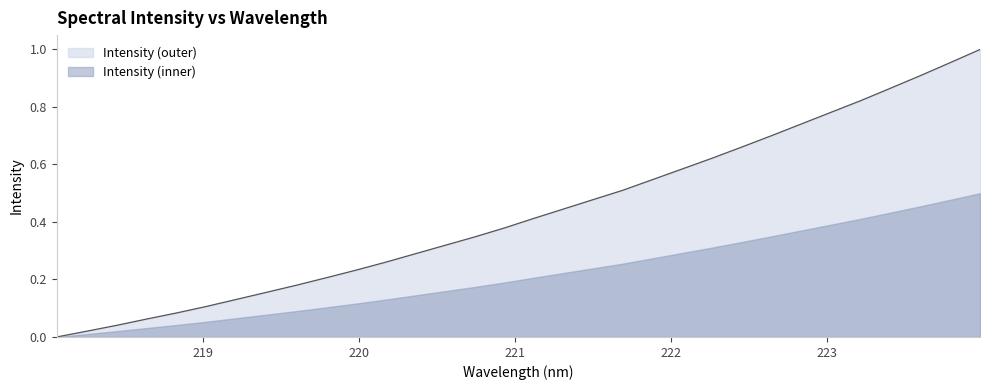

Does the chart display data point markers on the line(s)?

No